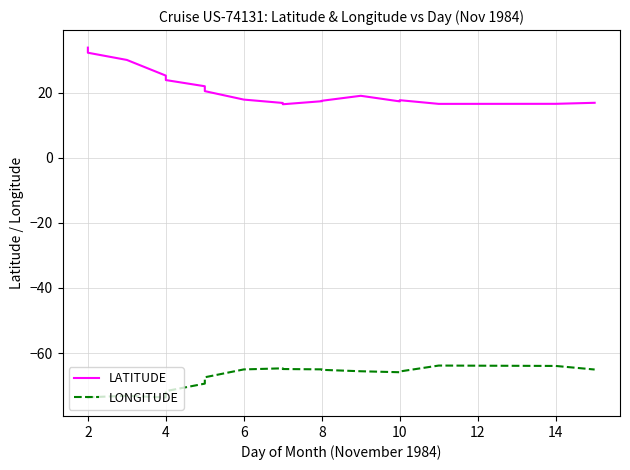

Is the value of LONGITUDE at 8 greater than the value of LATITUDE at 8?

No